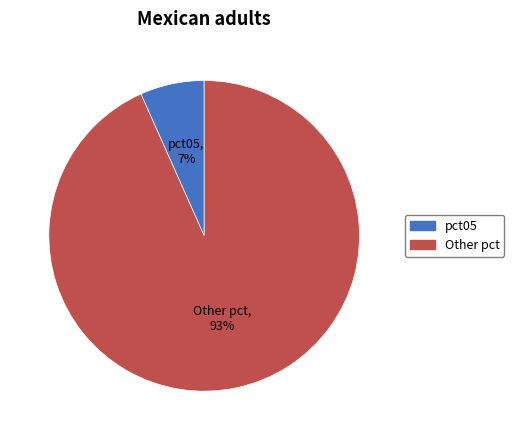

What is the largest slice in the pie chart?

Other pct